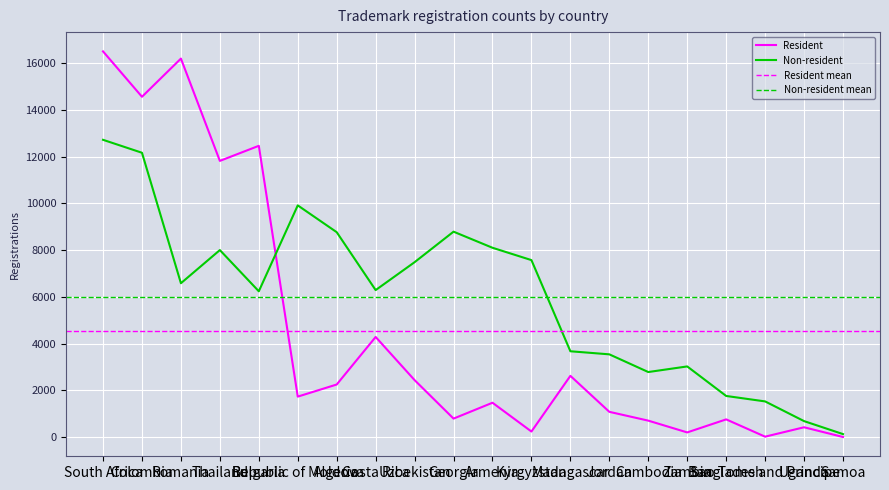

Where do Non-resident and Resident first cross each other?

Bulgaria and Republic of Moldova